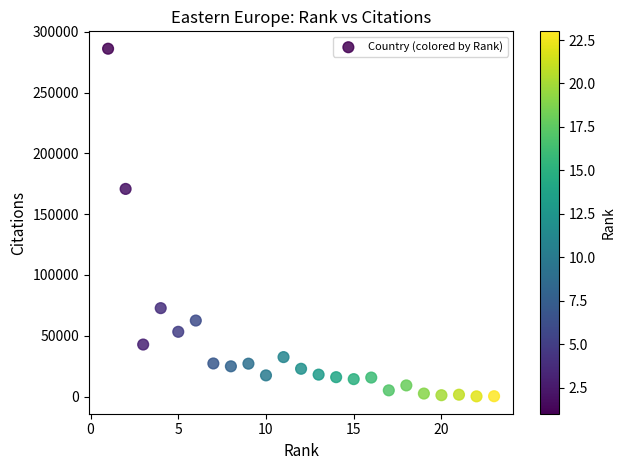

What Y value in the scatter plot is closest to 143123?

170770